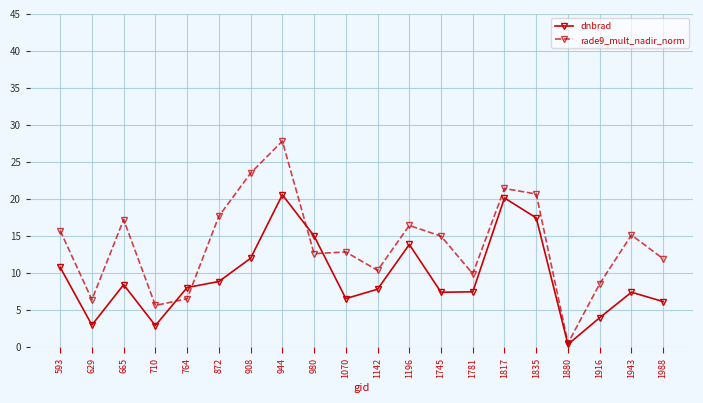

Which series has the widest spread of values?

rade9_mult_nadir_norm